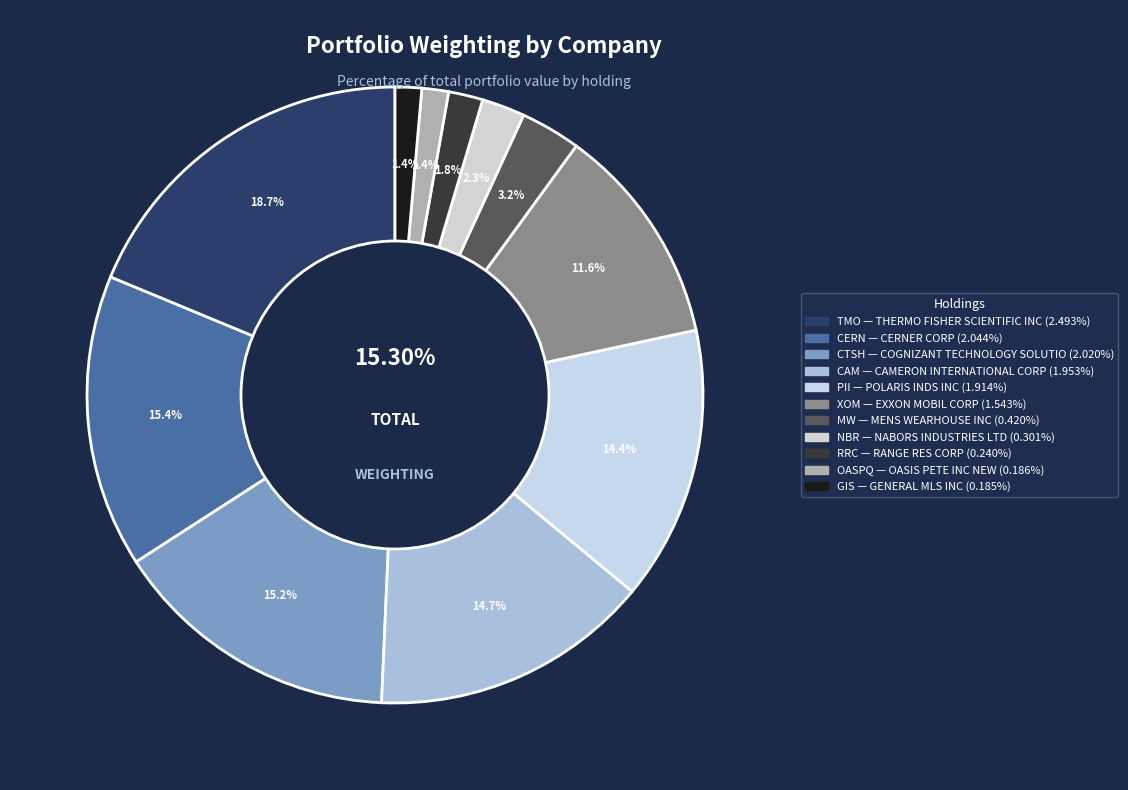

Count the number of slices in the pie.

11